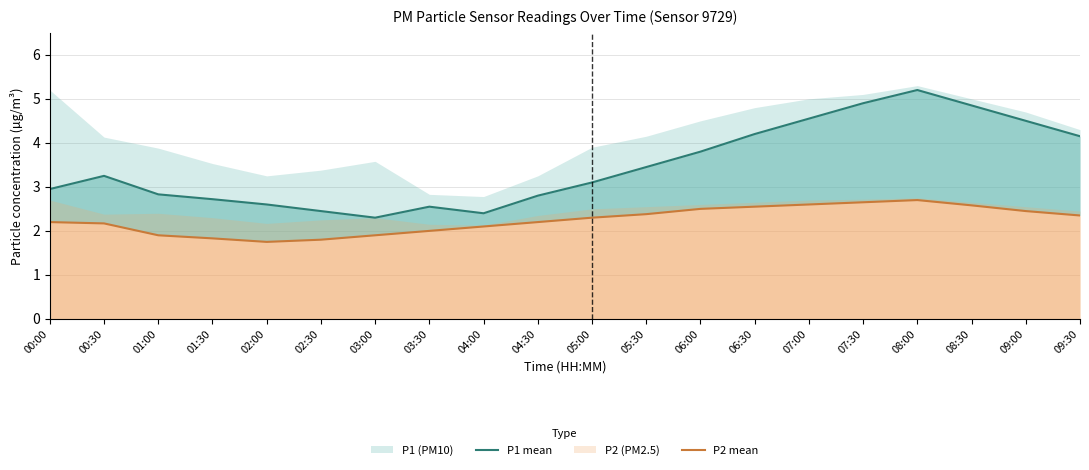

What position from the right is 04:30?

11